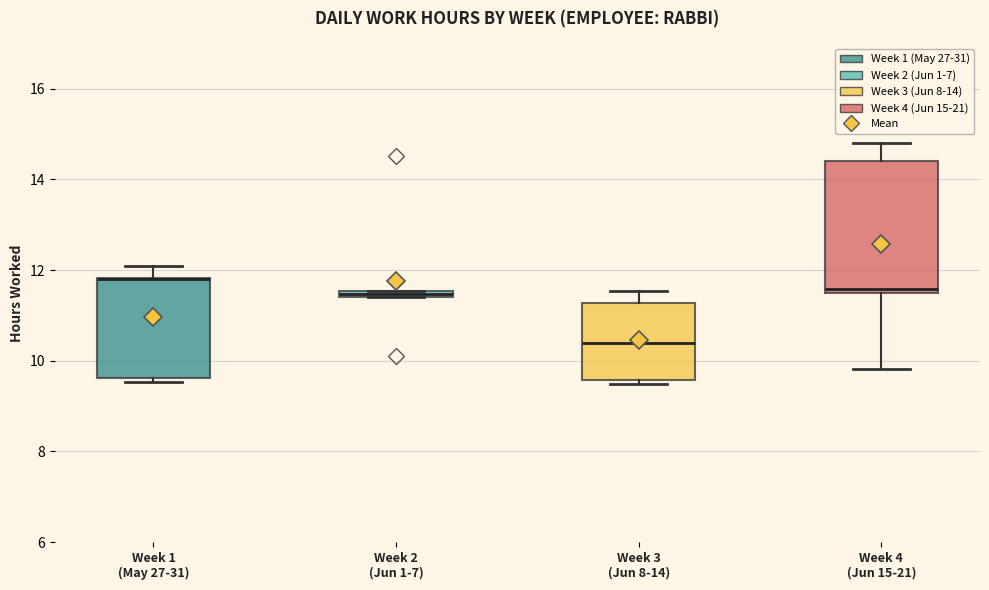

Where does the upper whisker of the box for Week 1 (May 27-31) end on the y-axis? The values are not printed on the chart, so give them approximately, as read against the axis.

12.0